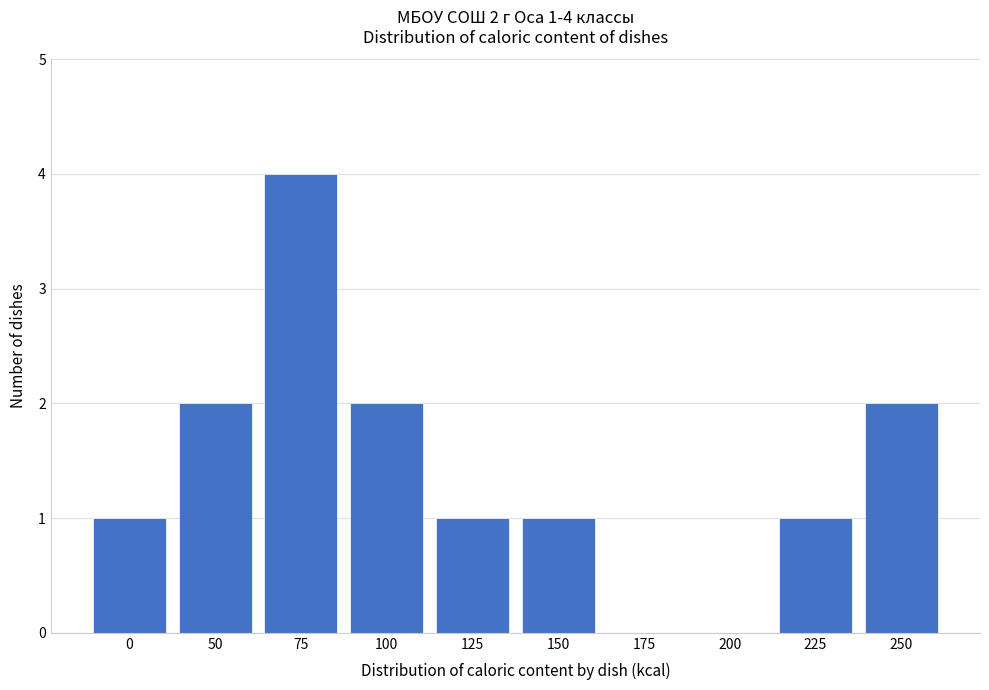

Reading left to right, extract all data points from this chart.

0=1	50=2	75=4	100=2	125=1	150=1	175=0	200=0	225=1	250=2